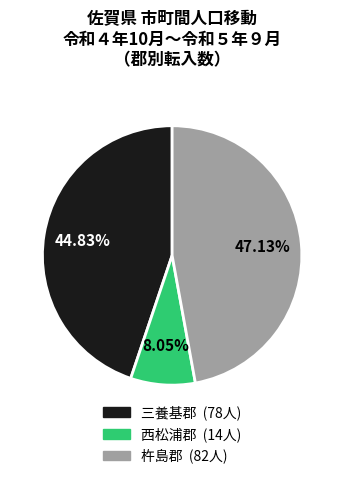

To the nearest percent, what is the difference between the largest and smallest slice percentages?

39%